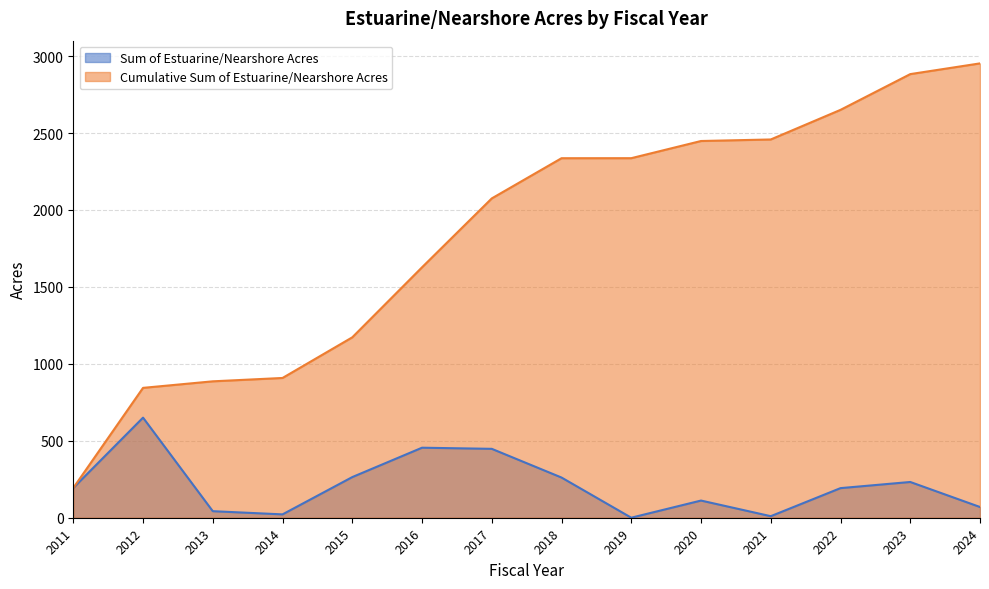

What is the difference between the Sum of Estuarine/Nearshore Acres values at 2020 and 2019?

111.4